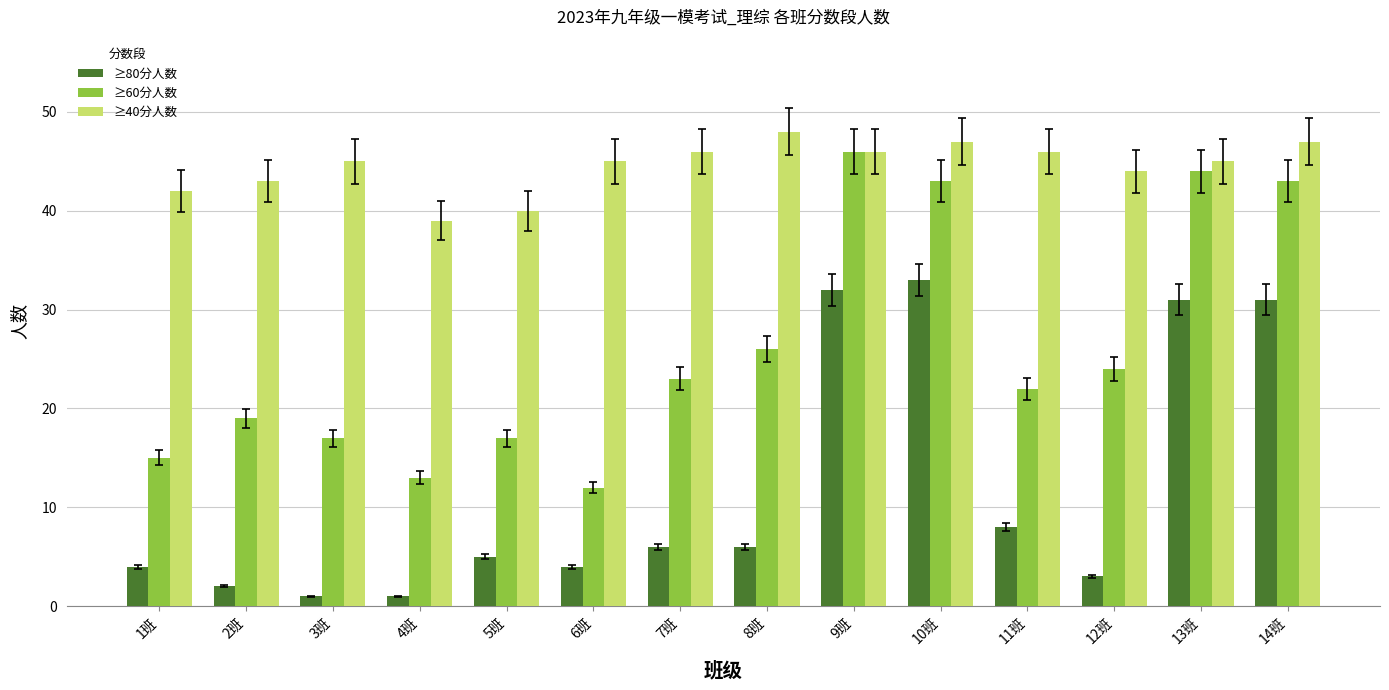

What are all the series names shown in the legend?

≥80分人数, ≥60分人数, ≥40分人数